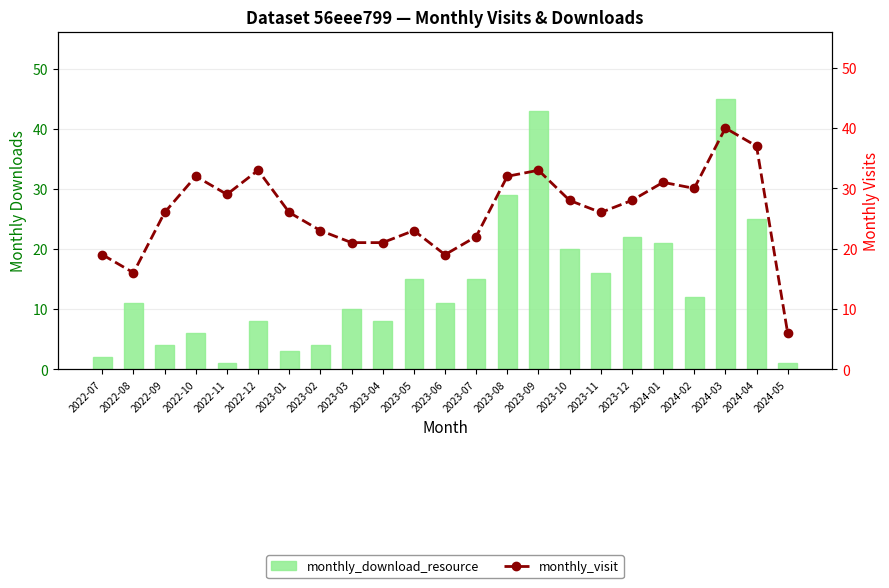

At which category does the chart reach its minimum across all series?

2022-11